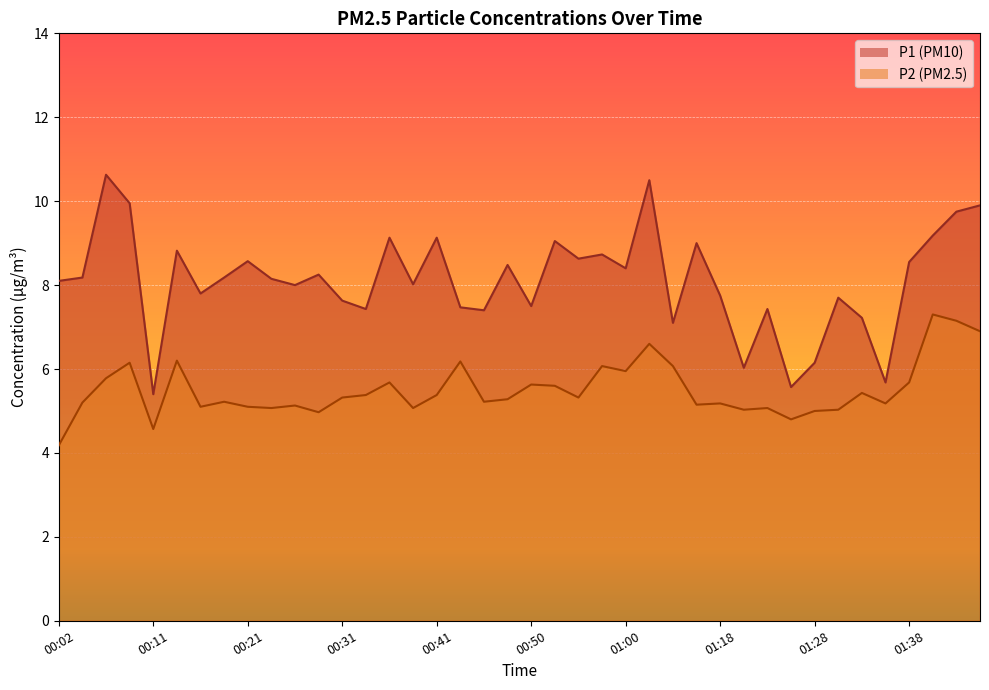

What is the average value of the P2 series?

5.5